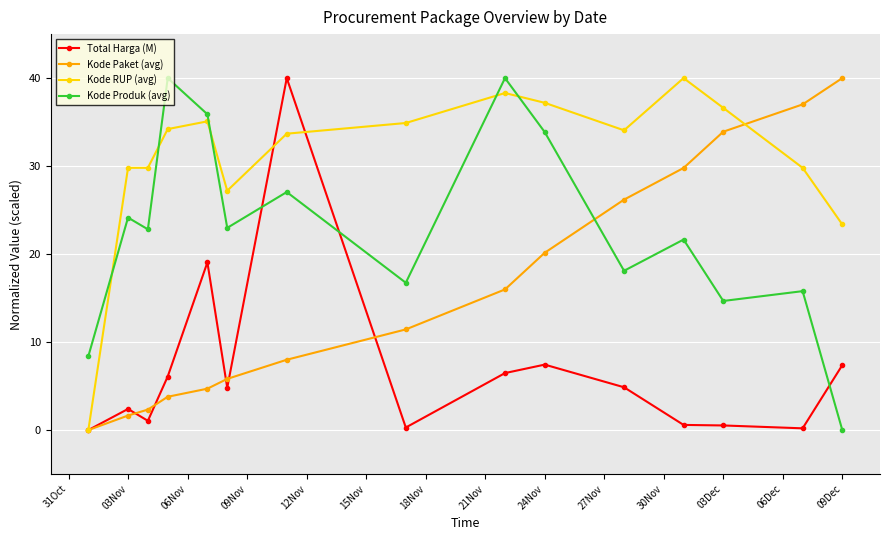

How many intersections are there between Total Harga (M) and Kode Produk (avg)?

3